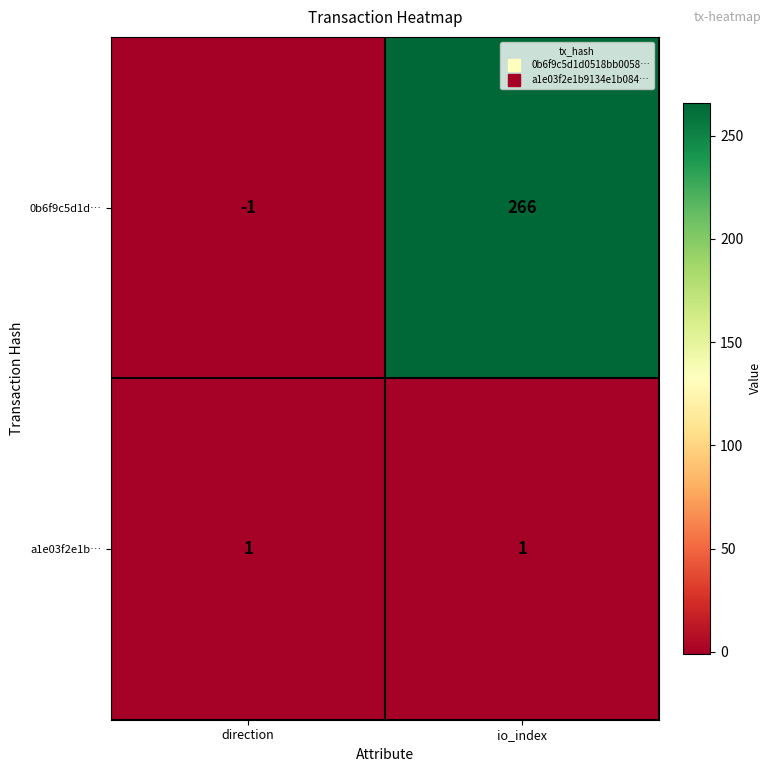

At which category is the sum across all series the highest?

io_index